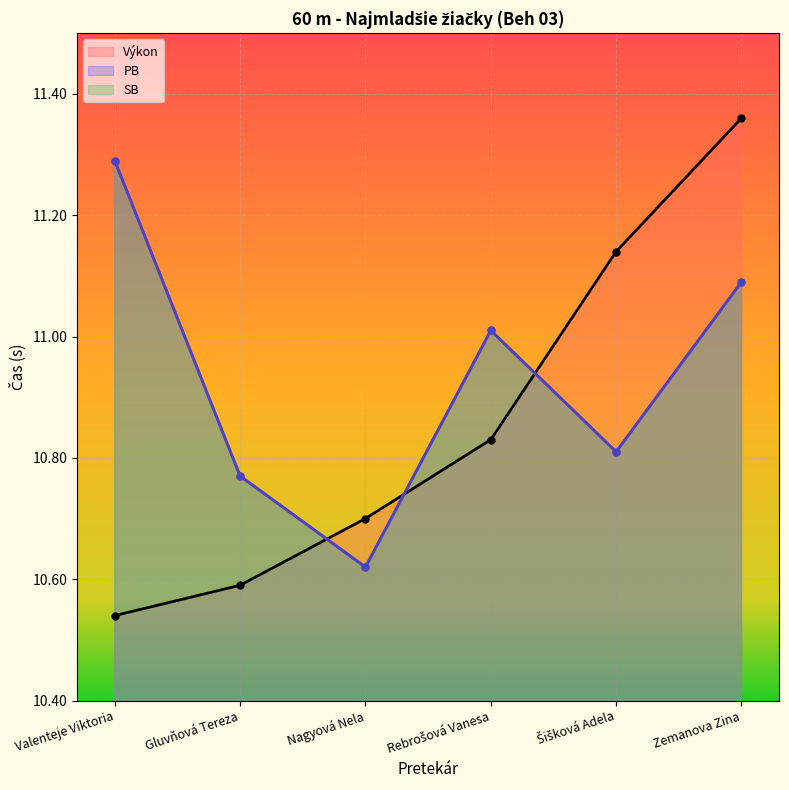

List the series in order of their peak value, highest first.

Výkon, PB, SB